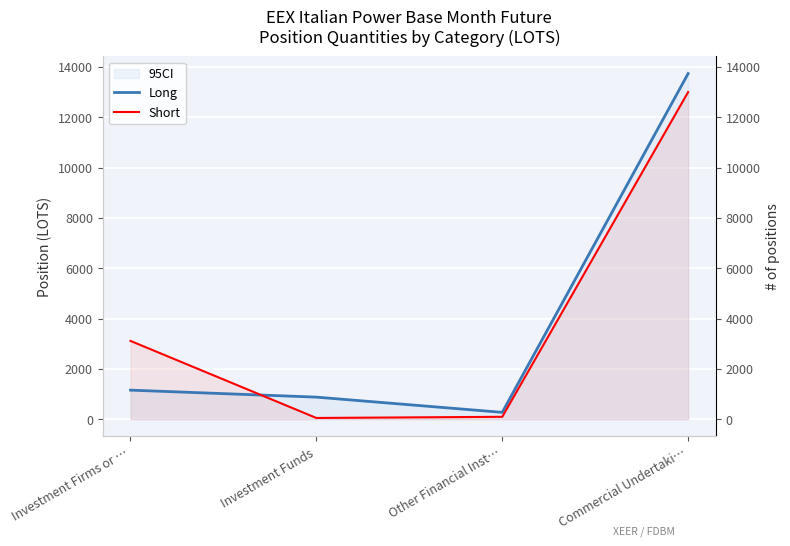

What is the difference between the maximum and second lowest values in the Short series?

12908.1